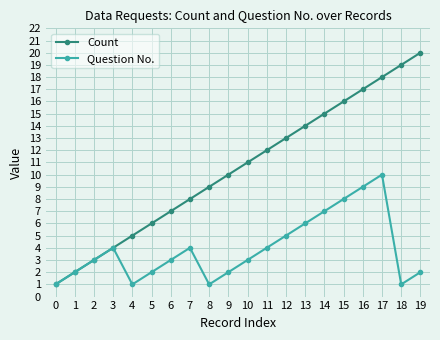

At which category is the sum across all series the highest?

17